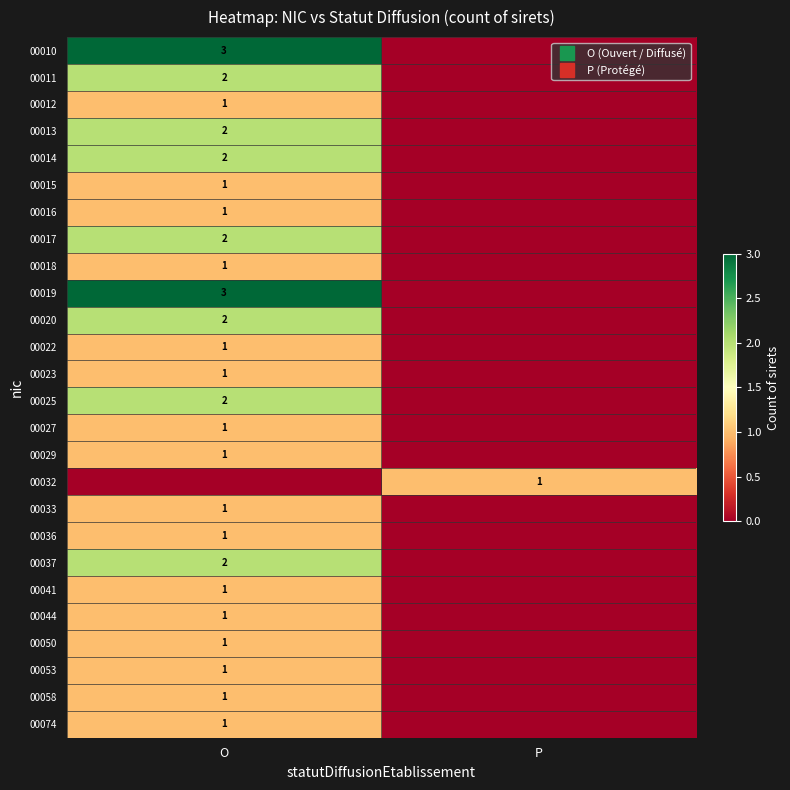

What is the sum of all 00010 values?

3